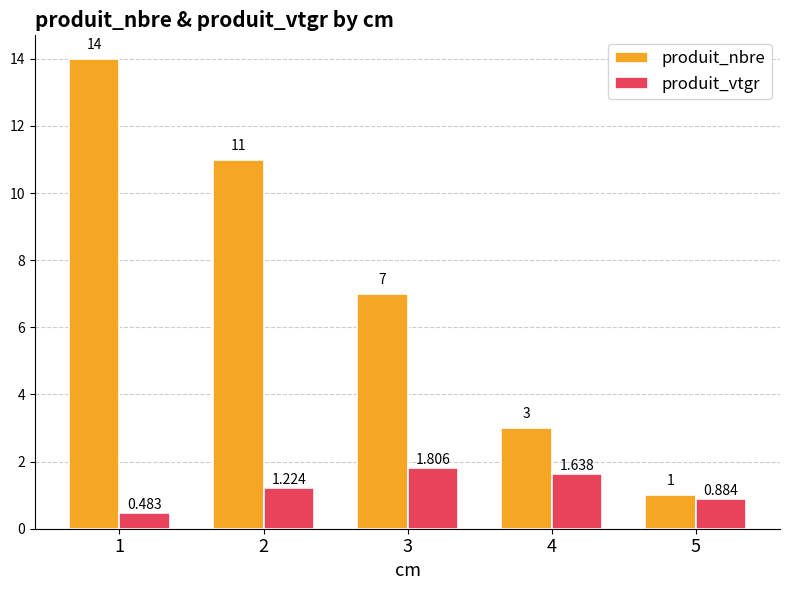

At which label does produit_vtgr first exceed 1?

2